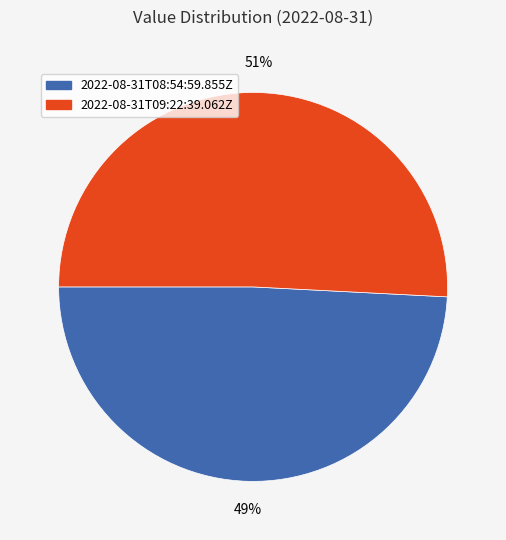

Is 2022-08-31T08:54:59.855Z the majority of the pie?

No